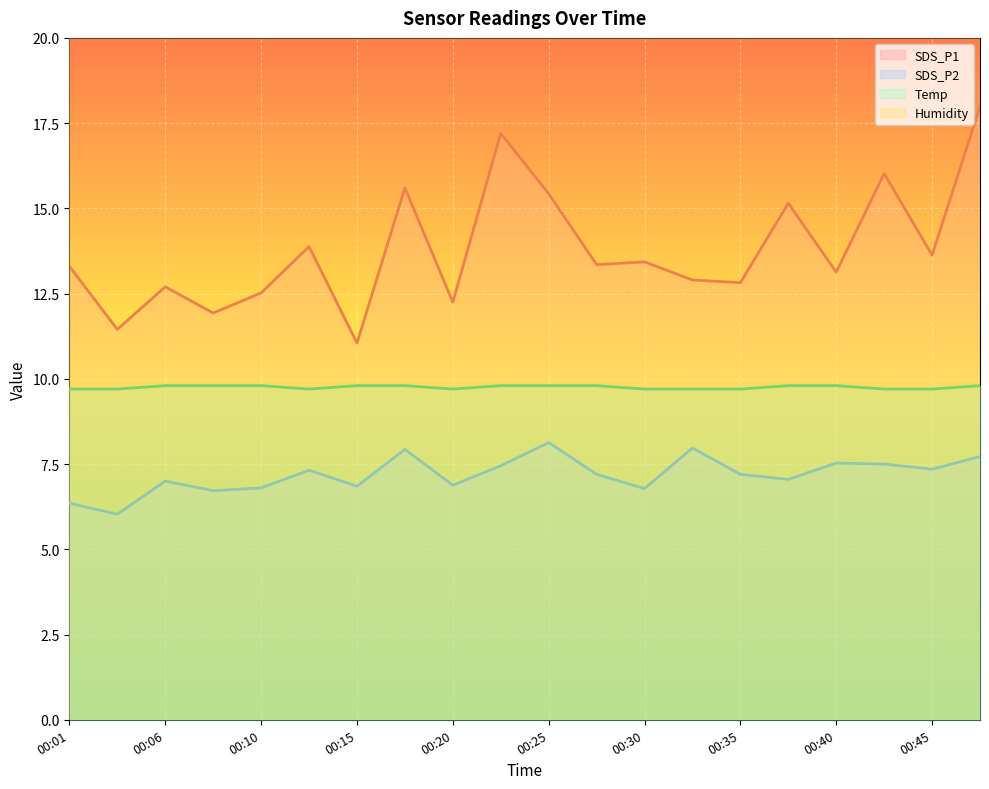

Is the value of SDS_P2 at 00:35 greater than the value of Temp at 00:08?

No